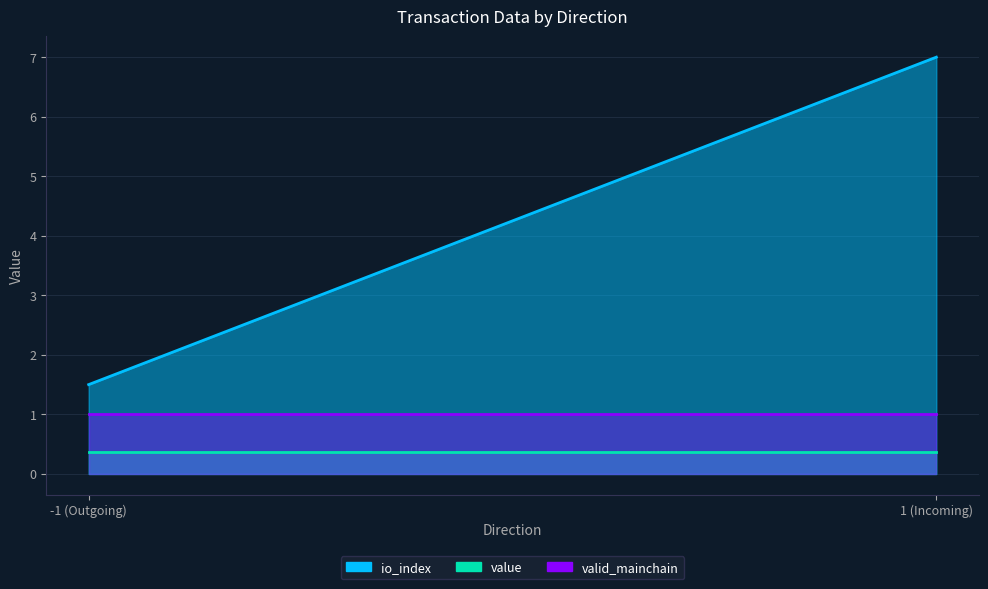

True or false: valid_mainchain and value cross at least once.

False